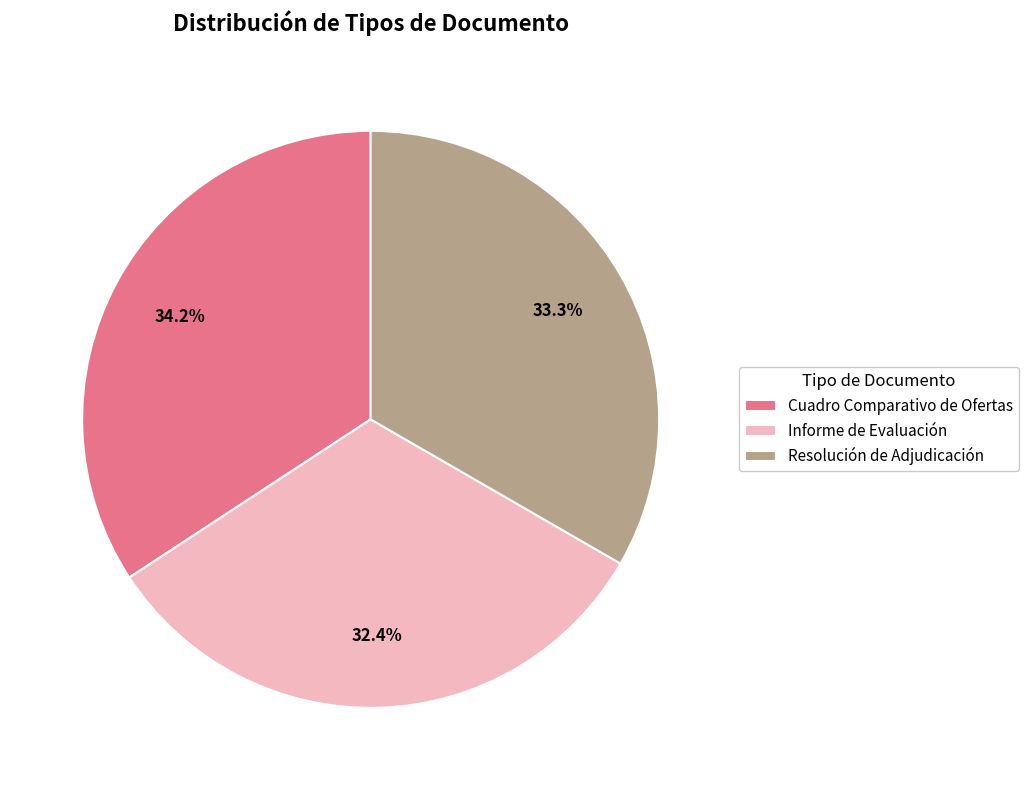

Count the number of slices in the pie.

3